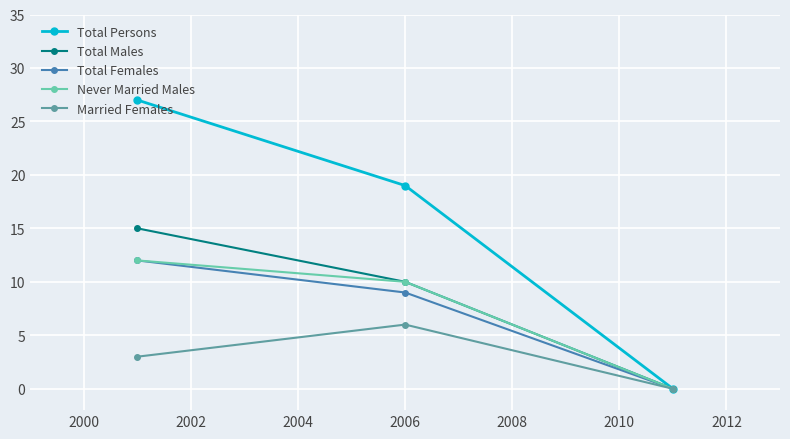

How many Married Females values are between 0 and 6?

3